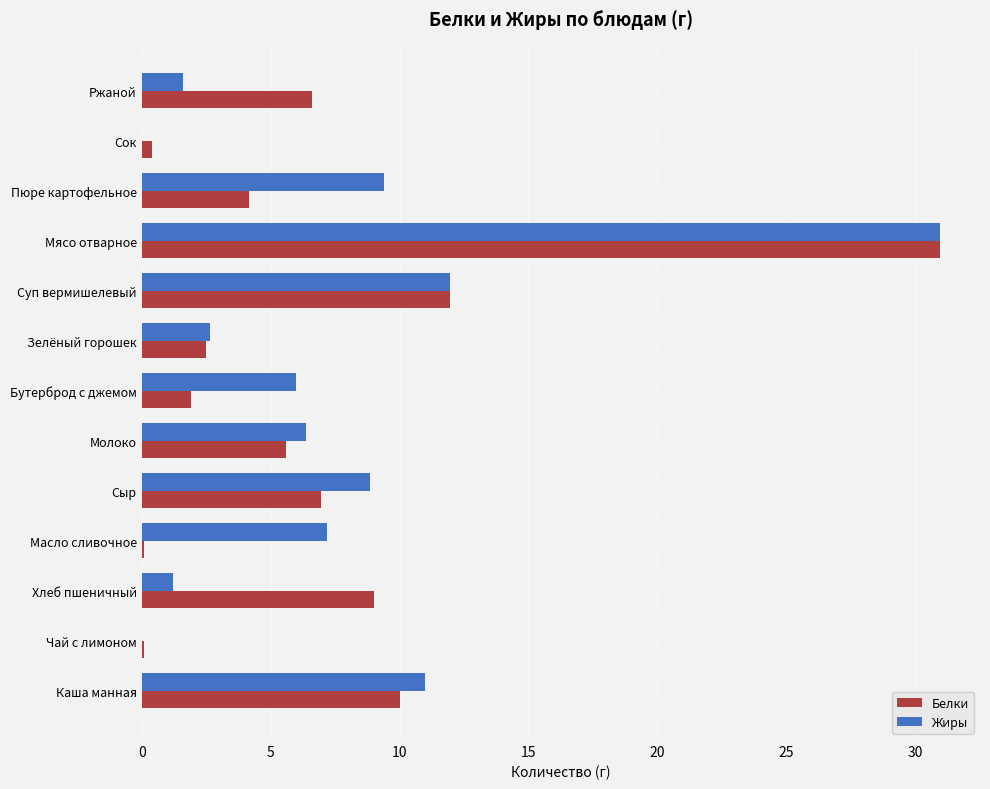

Which category has the highest value in the Белки series?

Мясо отварное